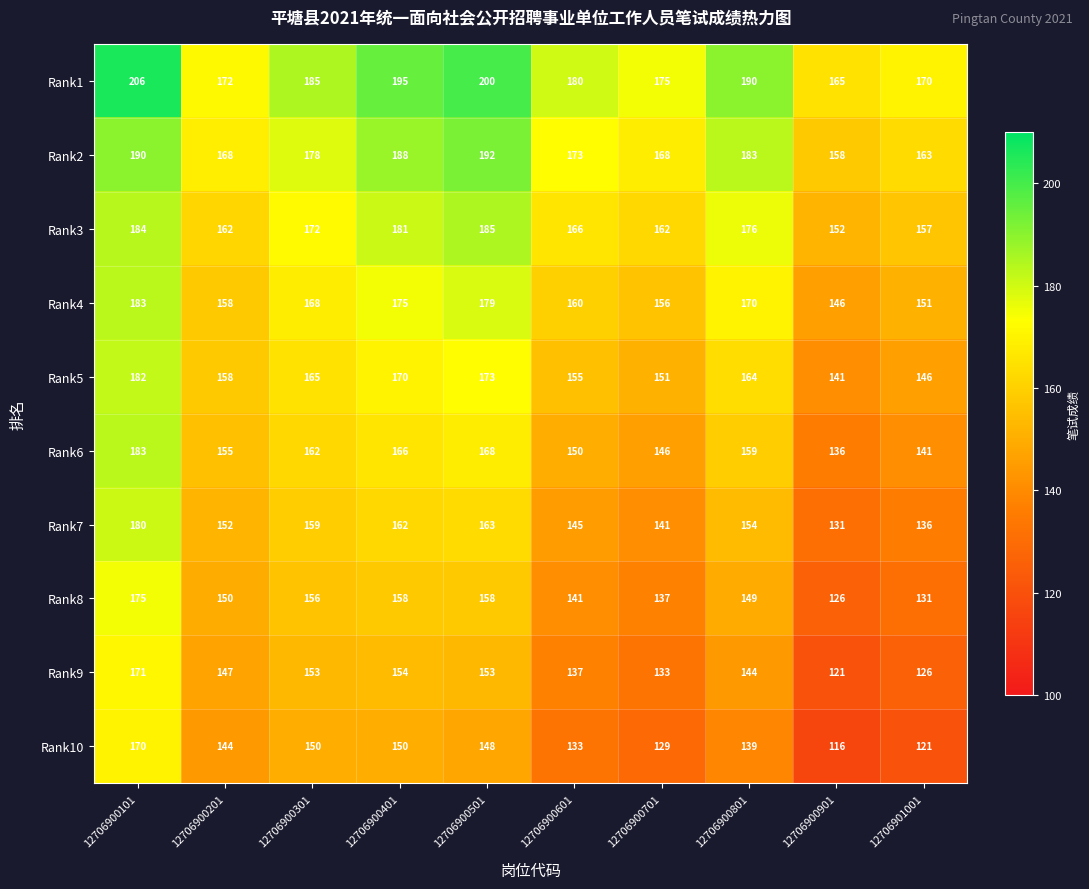

What is the spread (max minus min) of values at 12706900201?

28